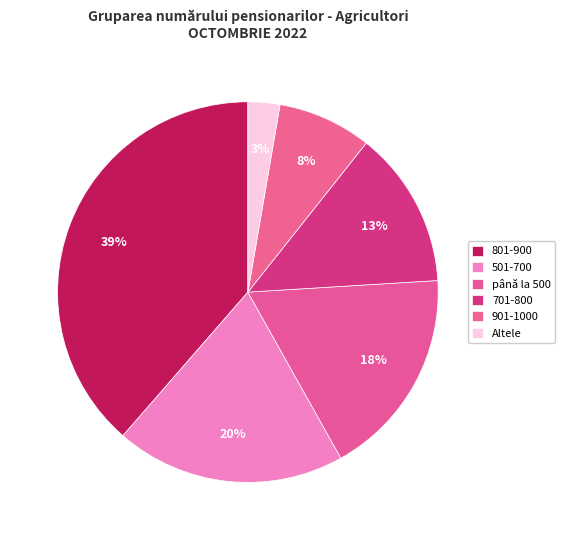

How many segments does this pie chart have?

6